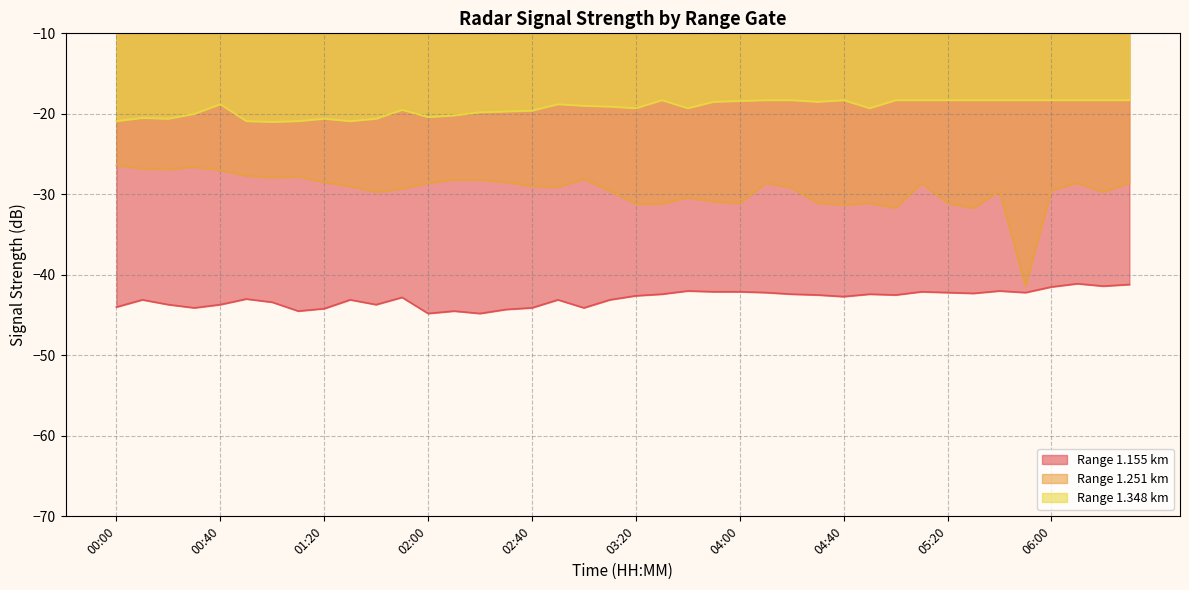

What is the maximum value for 1.348?

-18.3